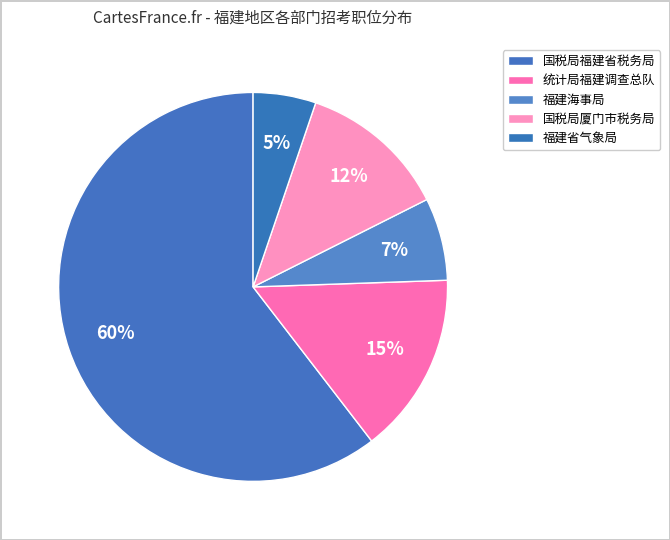

How many segments does this pie chart have?

5